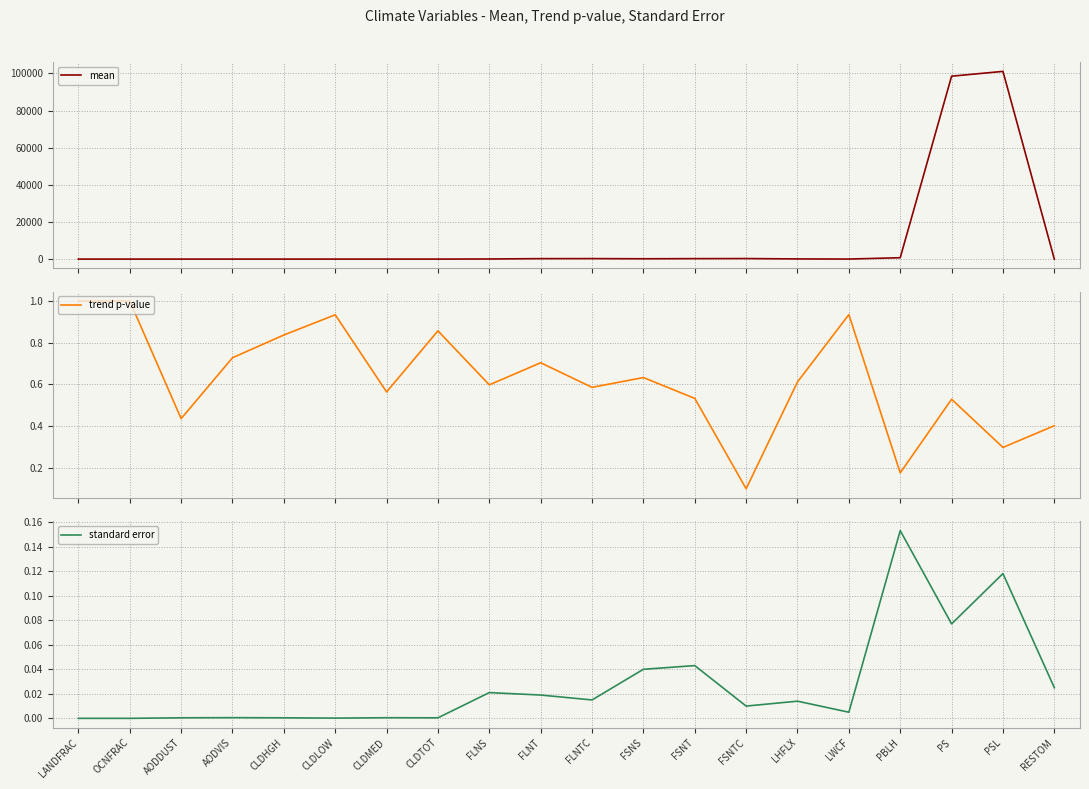

What is the value of the trend p-value point at the 7th from the left?

0.6